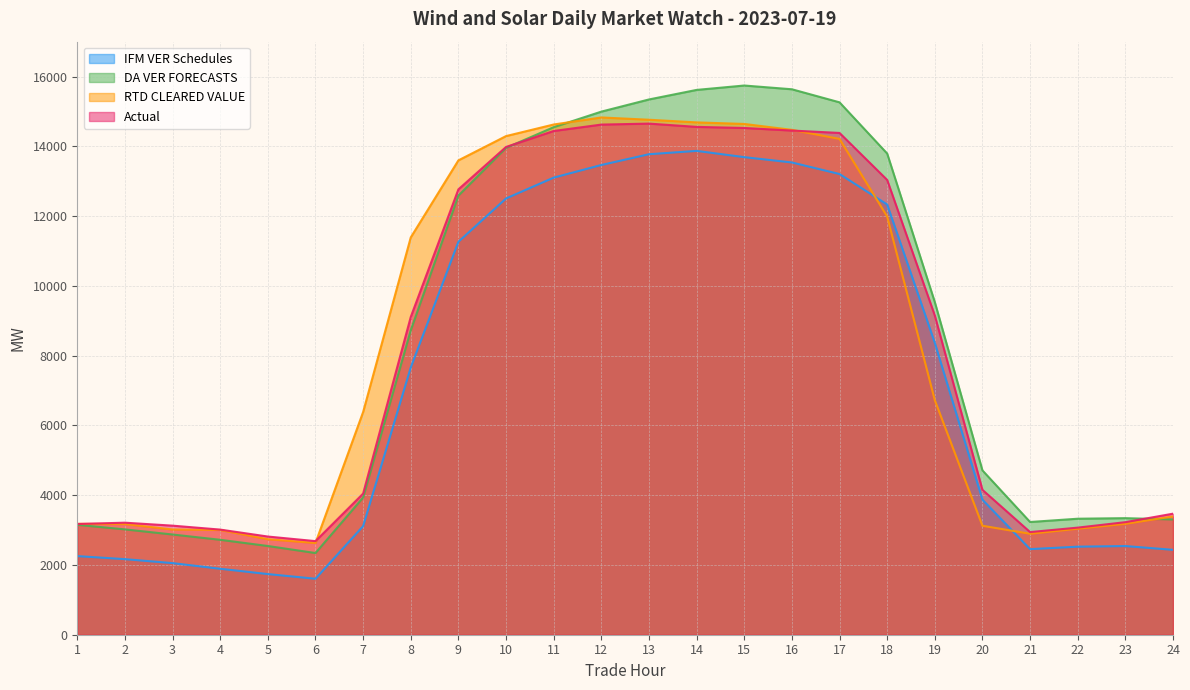

Count the number of categories in the chart.

24